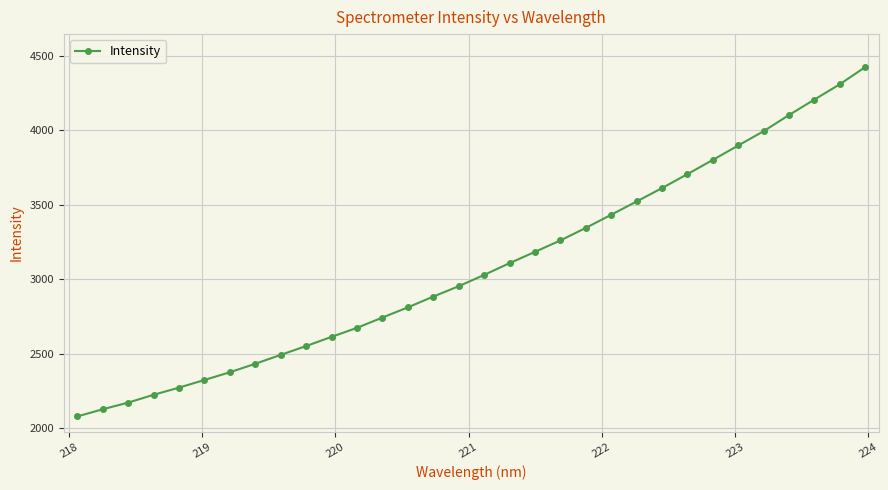

What is the value of the 21st point from the left?

3344.2